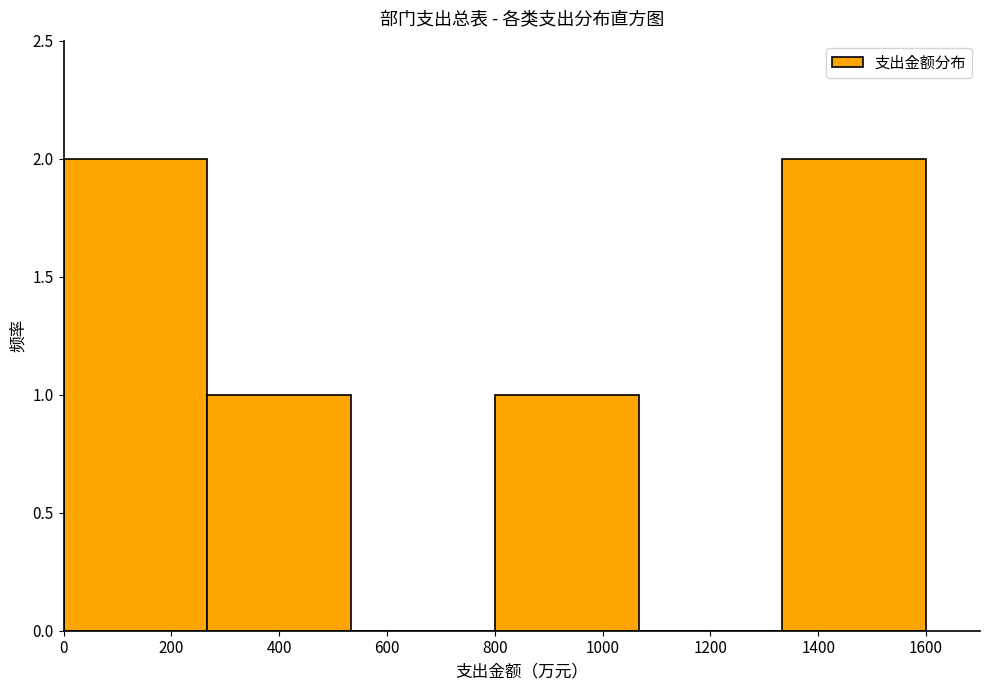

Reading left to right, transcribe this chart: for each bar, give the range it covers on the x-axis and its height. Neither the bar edges nor the heights are printed on the chart, so give them approximately, as read against the axes.

0 to 260: 2
260 to 540: 1
540 to 800: 0
800 to 1060: 1
1060 to 1340: 0
1340 to 1600: 2